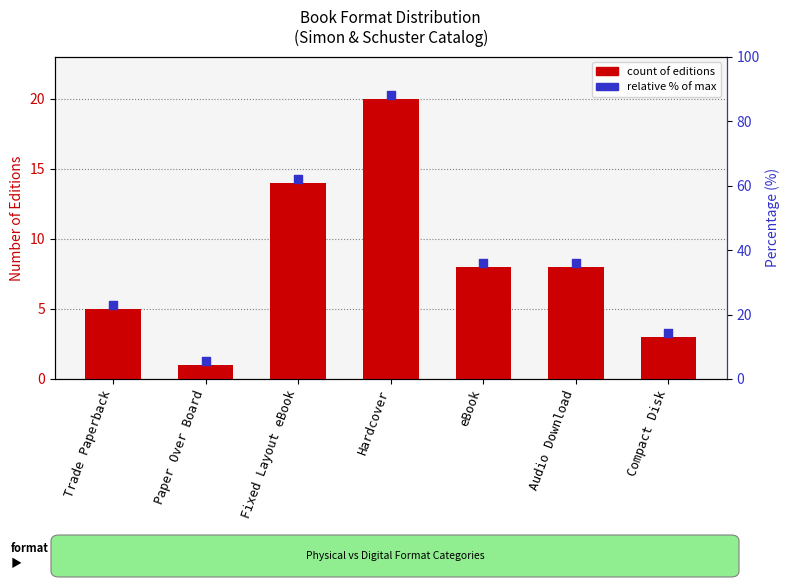

Between Audio Download and Compact Disk, which is larger?

Audio Download